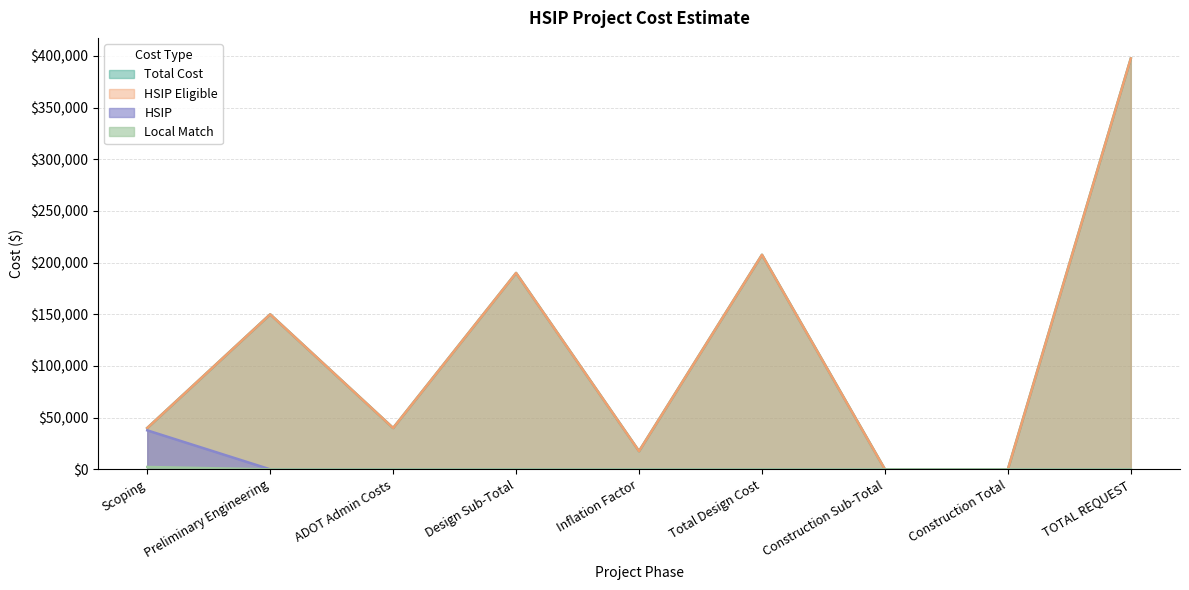

At which category does HSIP Eligible reach its first local valley?

ADOT Admin Costs